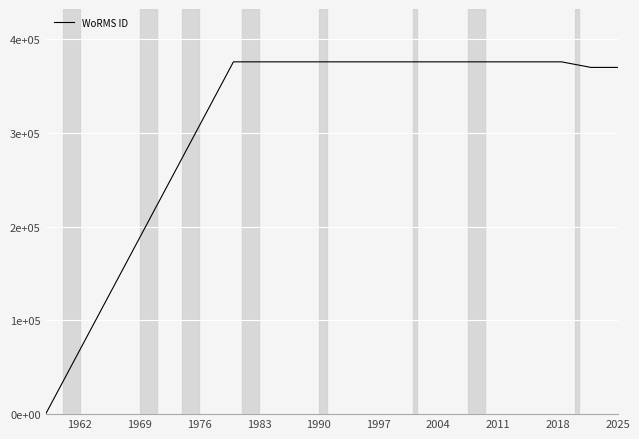

What is the difference between the maximum and second lowest values?

5937